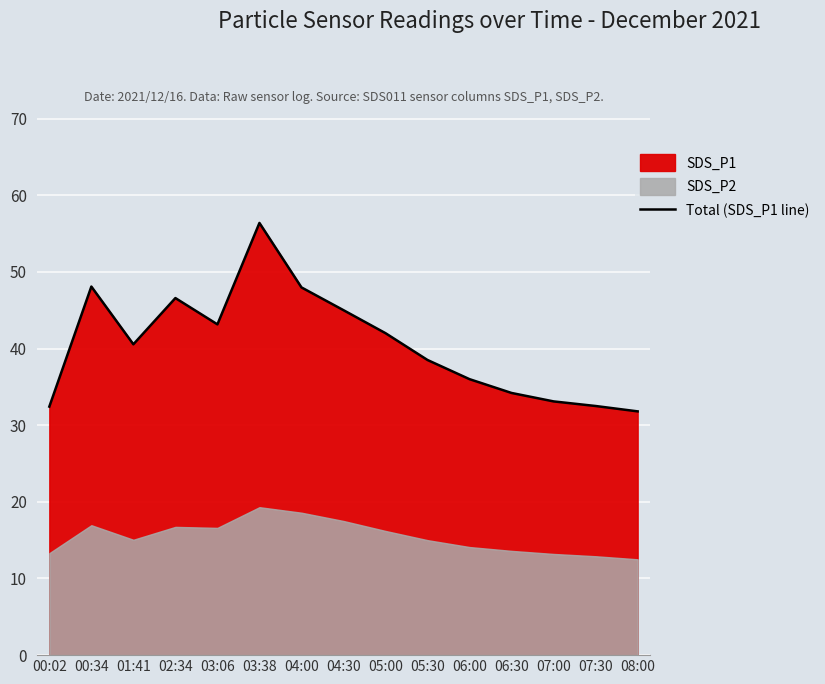

Which category has the highest value in the Total (SDS_P1 line) series?

03:38